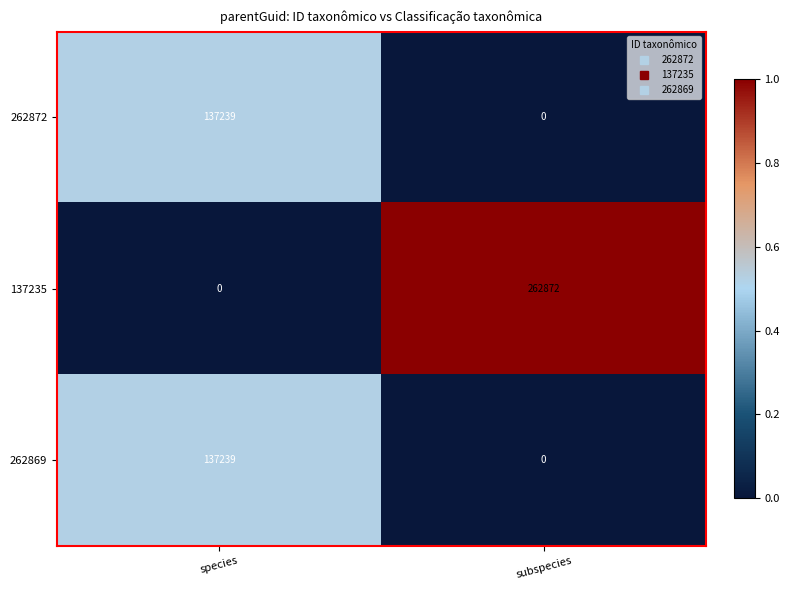

List the labels in order of 137235 value, smallest first.

species, subspecies